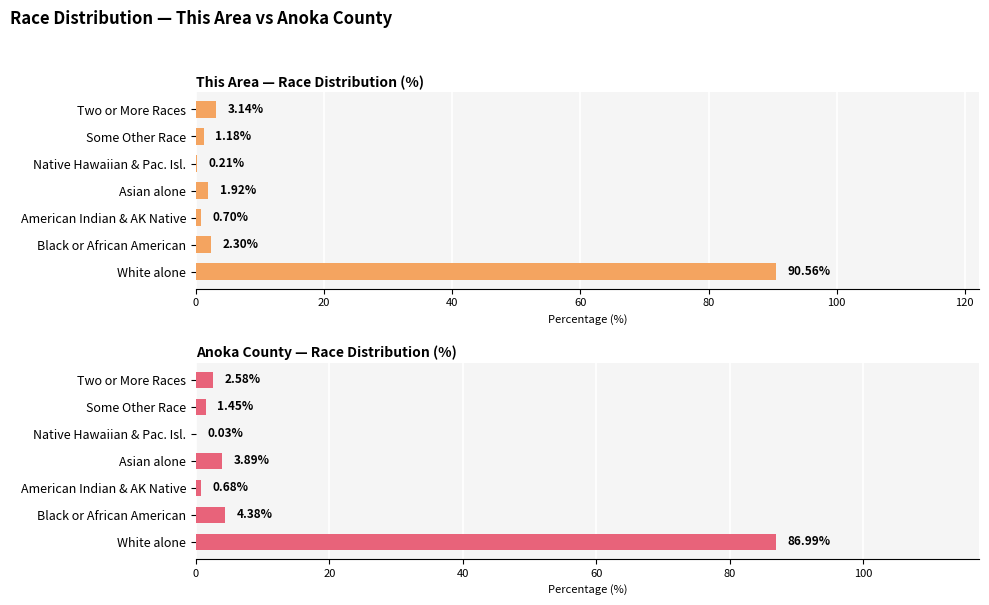

What is the difference between the maximum and minimum values in the Anoka County — Race Distribution (%) series?

87.0